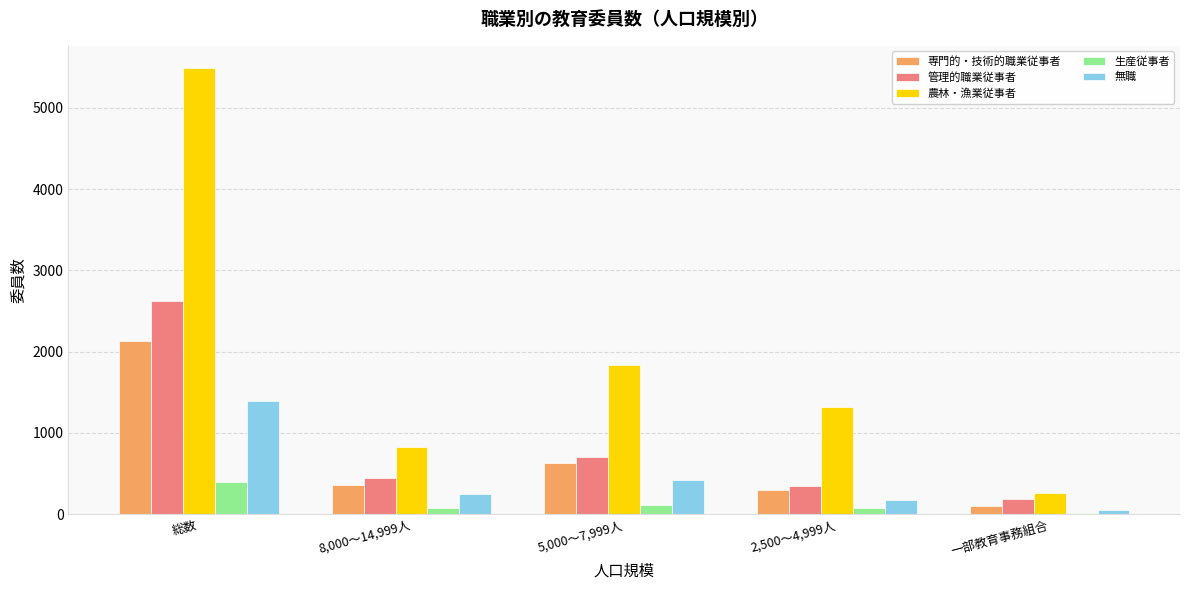

Between 総数 and 8,000～14,999人, which series saw the biggest shift?

農林・漁業従事者